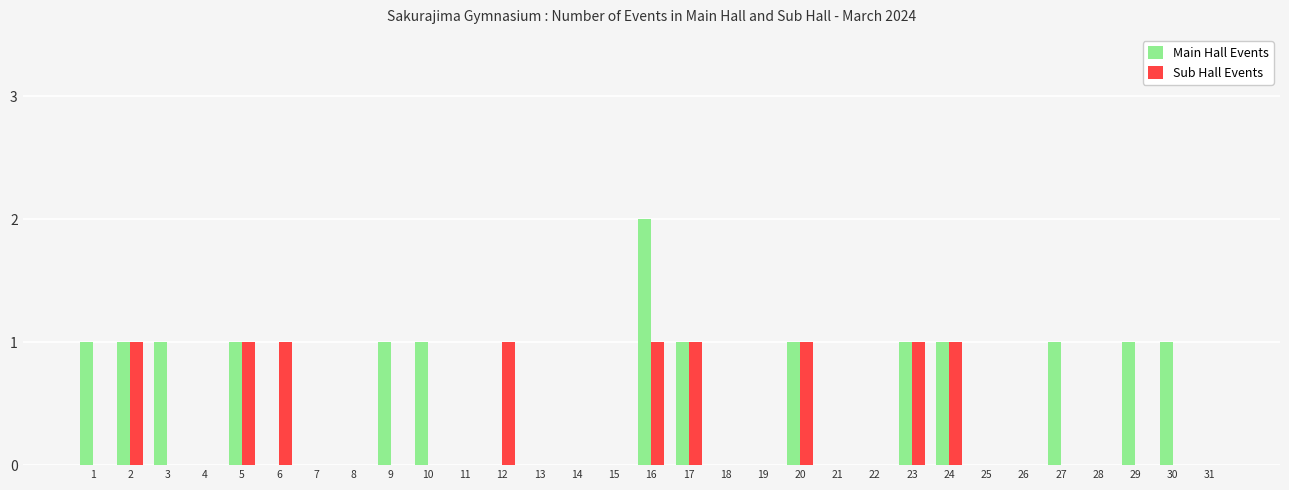

What are all the series names shown in the legend?

Main Hall Events, Sub Hall Events